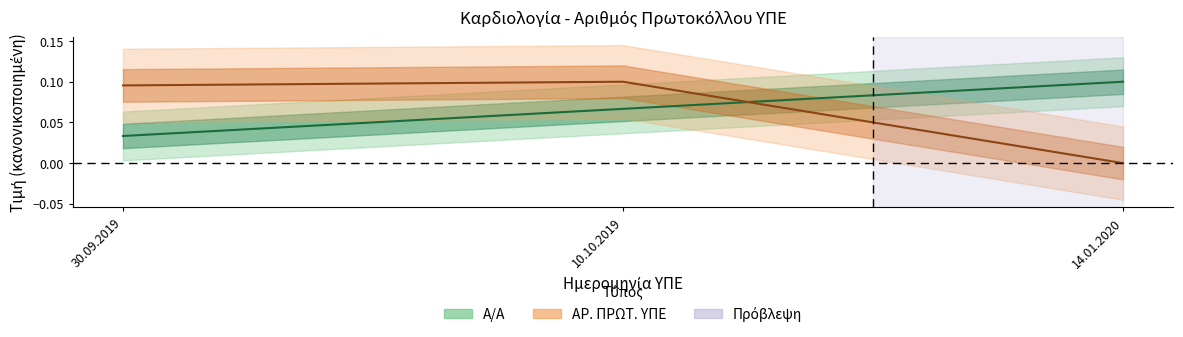

What position from the right is 10.10.2019?

2